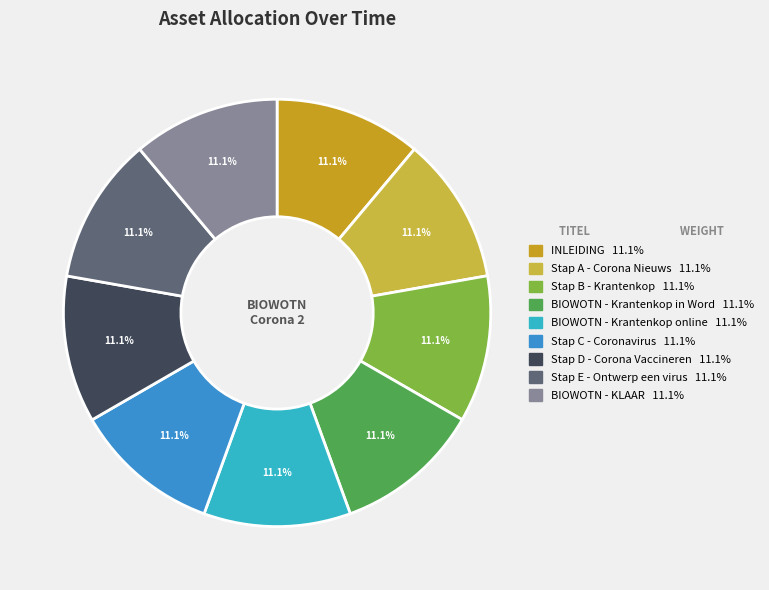

Is it true that BIOWOTN - KLAAR is 23% of the pie?

False